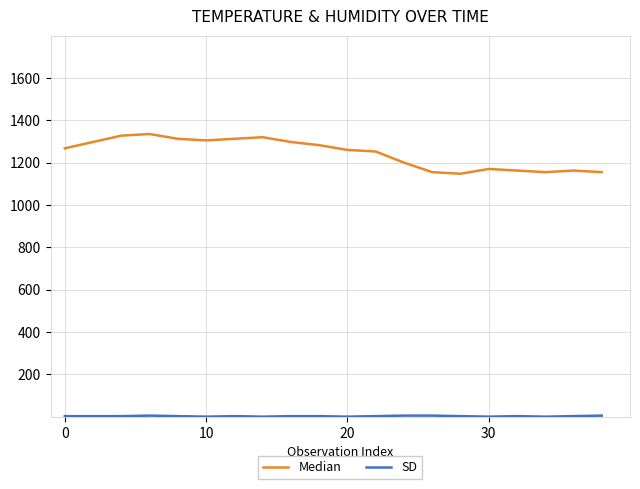

Which series has the largest total across all categories?

Median